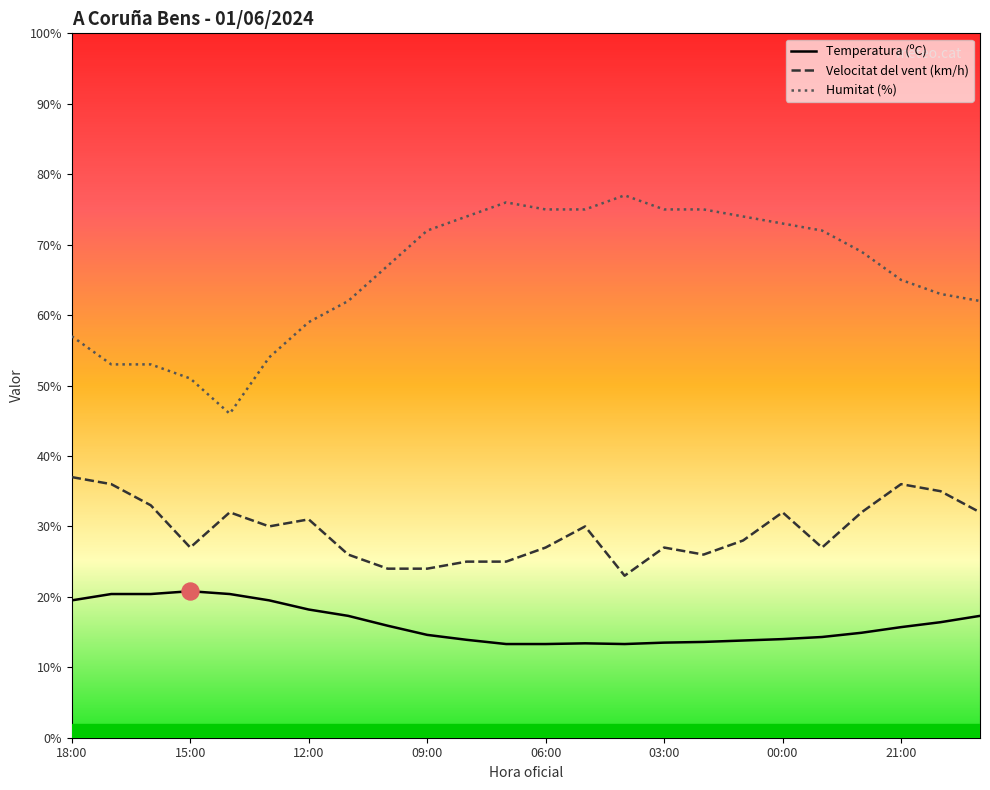

Which series has the widest spread of Y values?

Humitat (%)